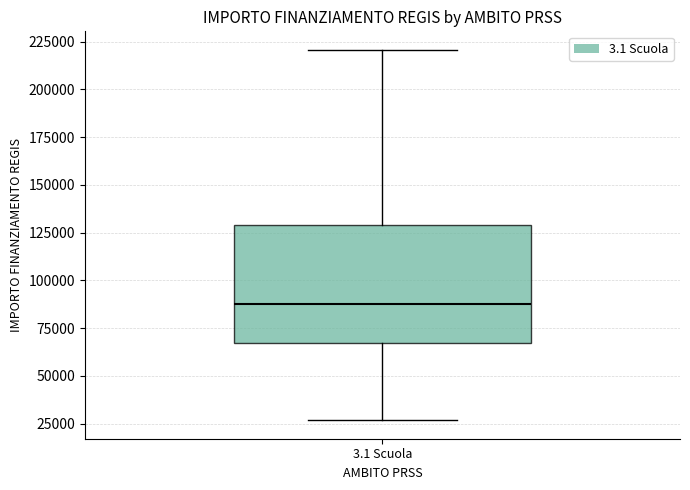

Where does the median line of the box for 3.1 Scuola sit on the y-axis? The values are not printed on the chart, so give them approximately, as read against the axis.

85000